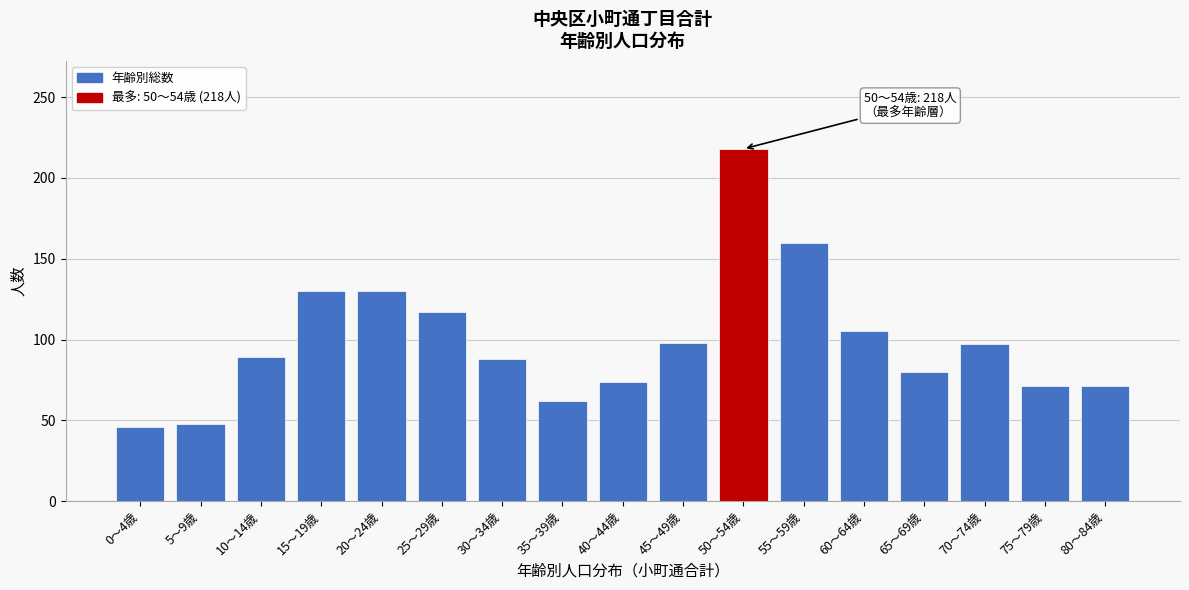

What is the minimum value shown in the chart?

46